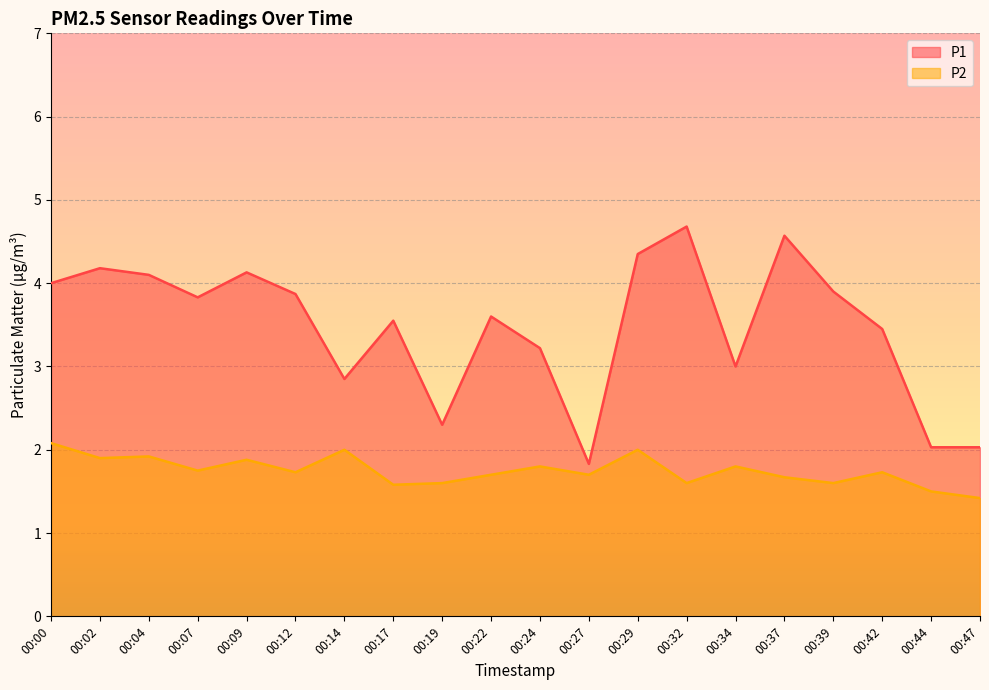

Reading left to right, what are all the values shown in this chart?

P1: 4.0	4.2	4.1	3.8	4.1	3.9	2.9	3.5	2.3	3.6	3.2	1.8	4.3	4.7	3.0	4.6	3.9	3.5	2.0	2.0
P2: 2.1	1.9	1.9	1.8	1.9	1.7	2.0	1.6	1.6	1.7	1.8	1.7	2.0	1.6	1.8	1.7	1.6	1.7	1.5	1.4